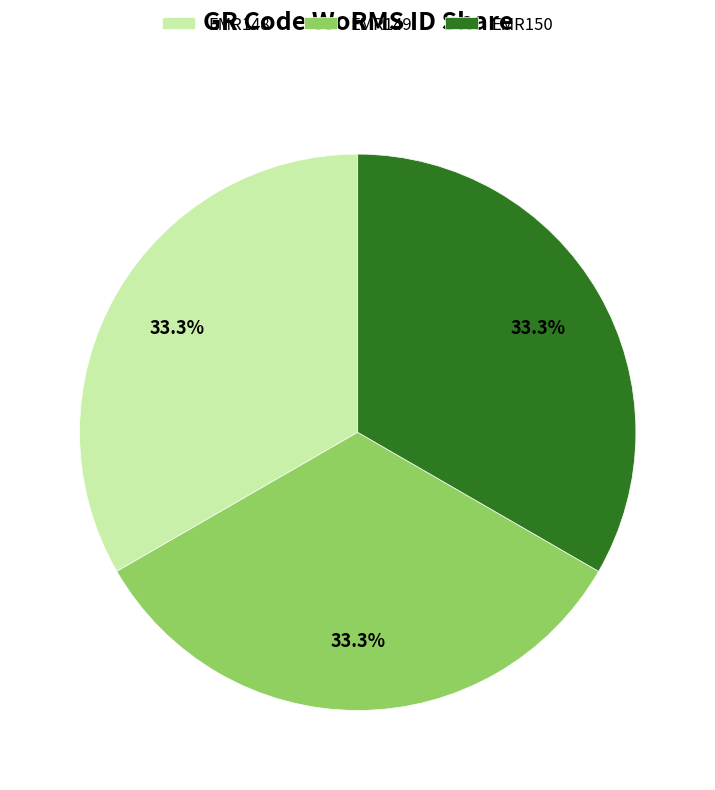

What portion of the pie excludes EMR149?

66.7%